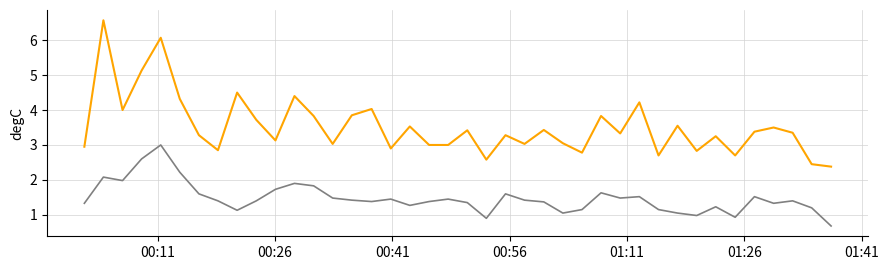

What is the smallest value displayed?

0.7